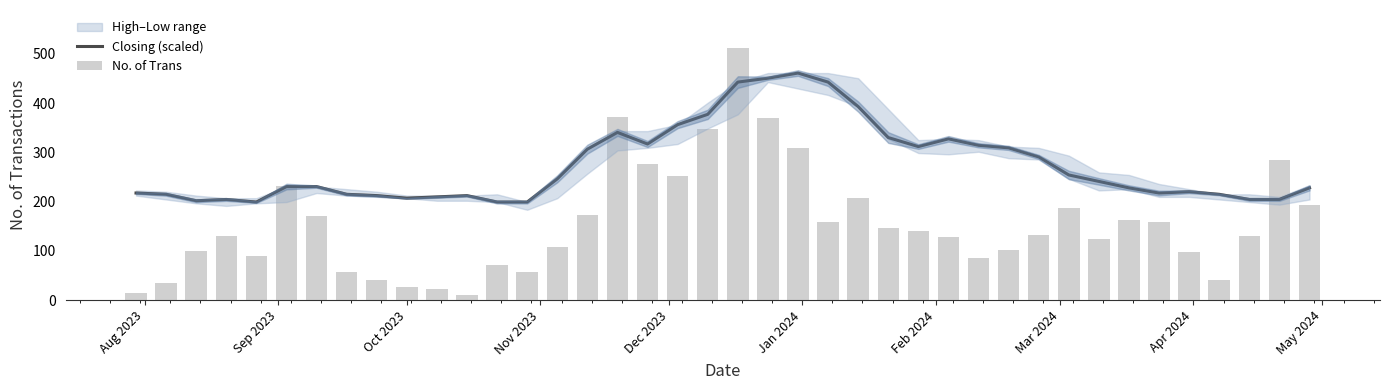

Does the chart contain any negative values?

No